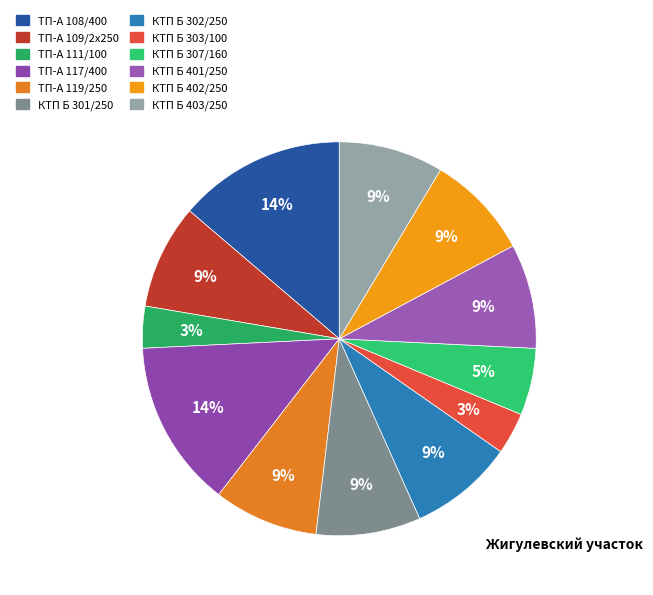

Is there any slice that represents more than half of the pie?

No